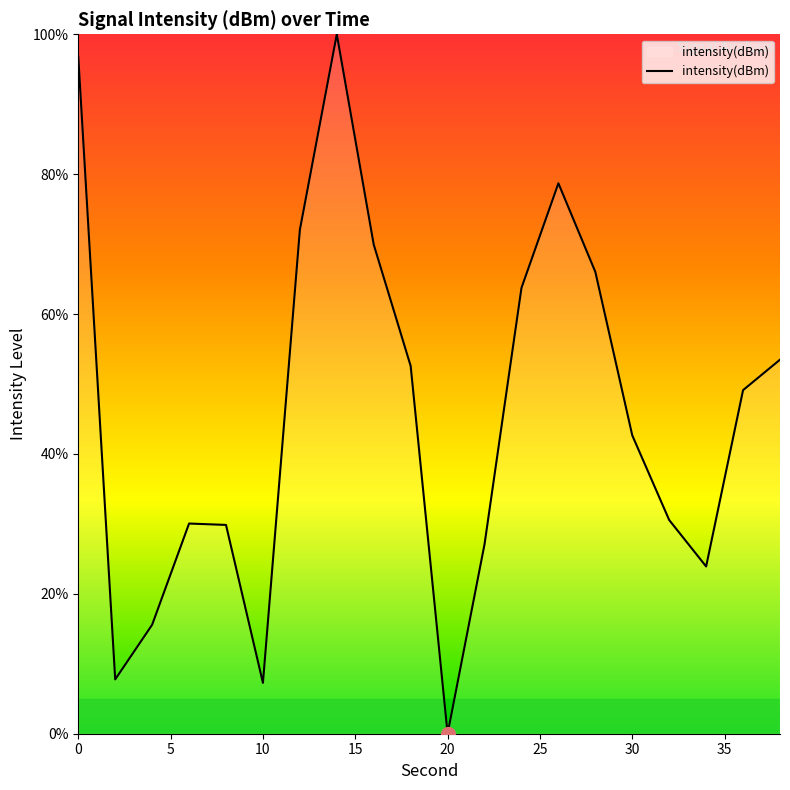

What is the maximum value shown in the chart?

100.0